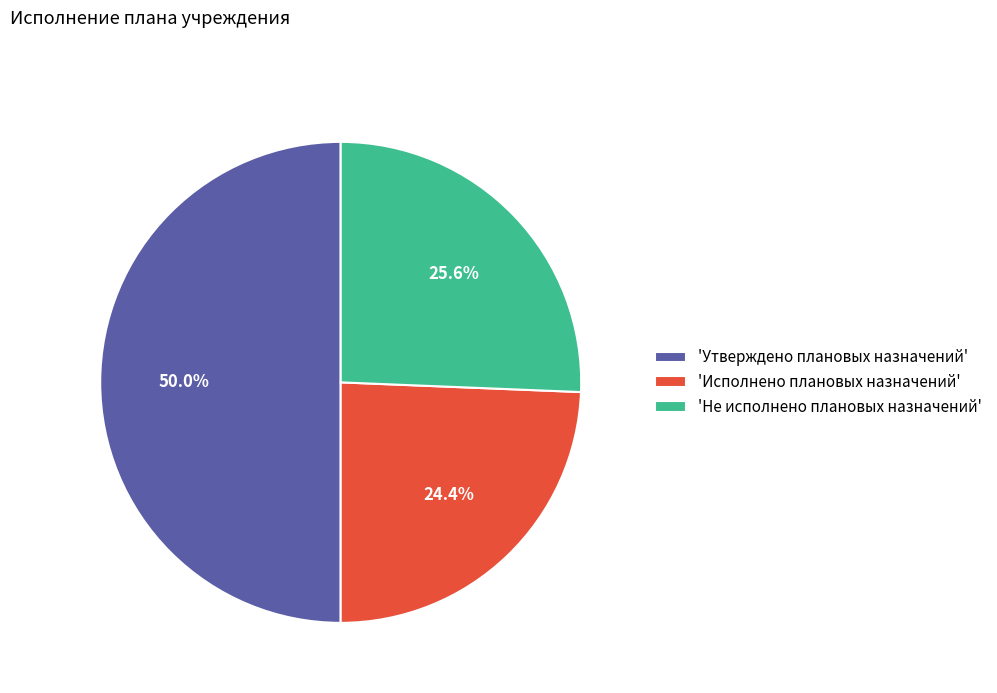

Combined, what portion of the pie is 'Исполнено плановых назначений' and 'Утверждено плановых назначений'?

74.4%